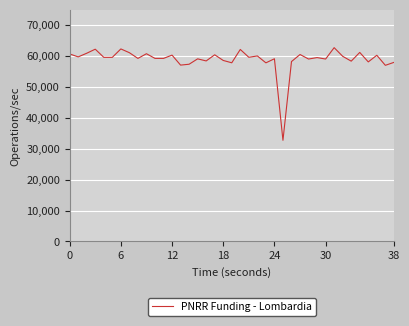

What is the minimum value shown in the chart?

32755.4